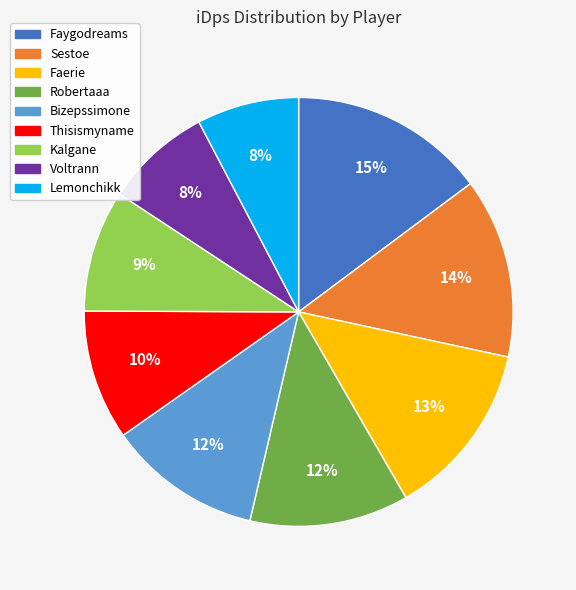

True or false: Bizepssimone accounts for 12% of the total.

True